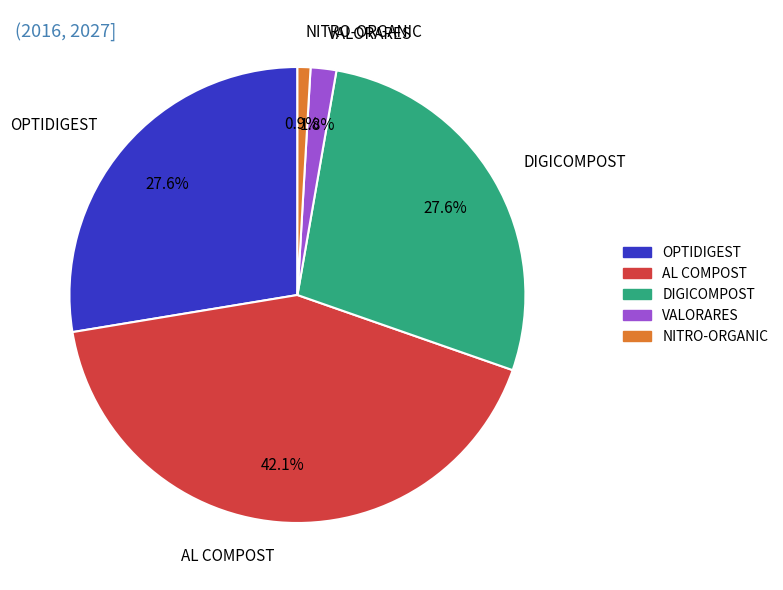

The DIGICOMPOST slice represents 14% of the pie. True or false?

False